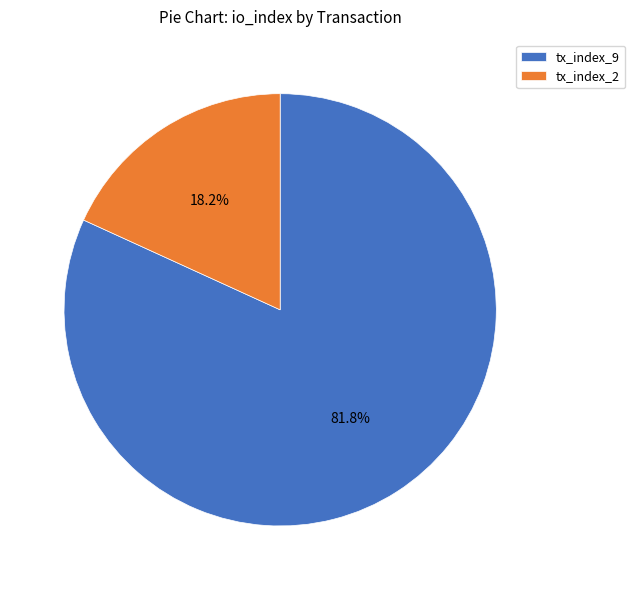

Between tx_index_9 and tx_index_2, which is larger?

tx_index_9